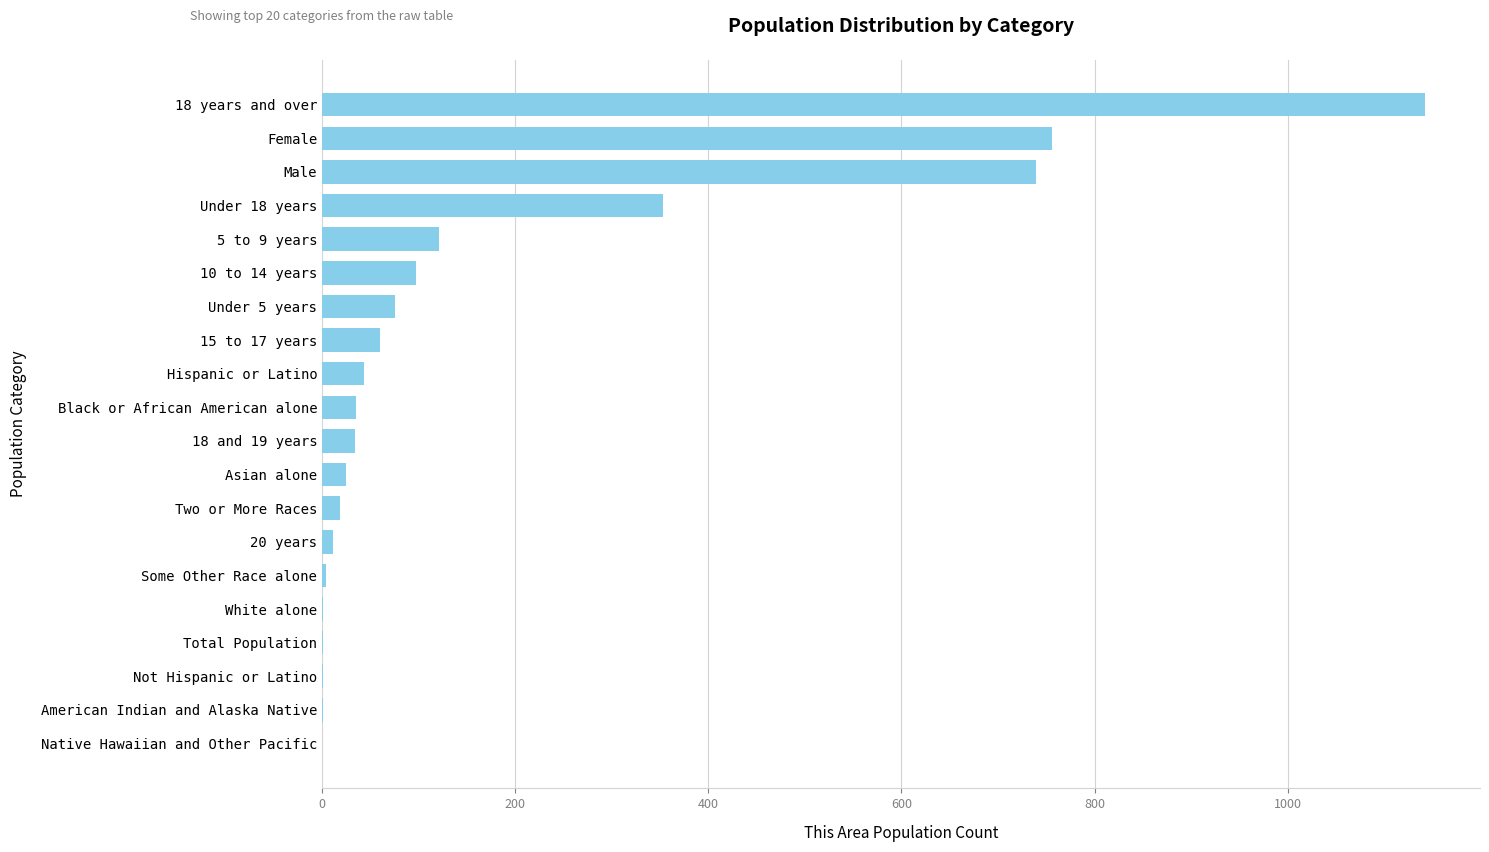

What is the change in value from 18 and 19 years to Native Hawaiian and Other Pacific?

-34